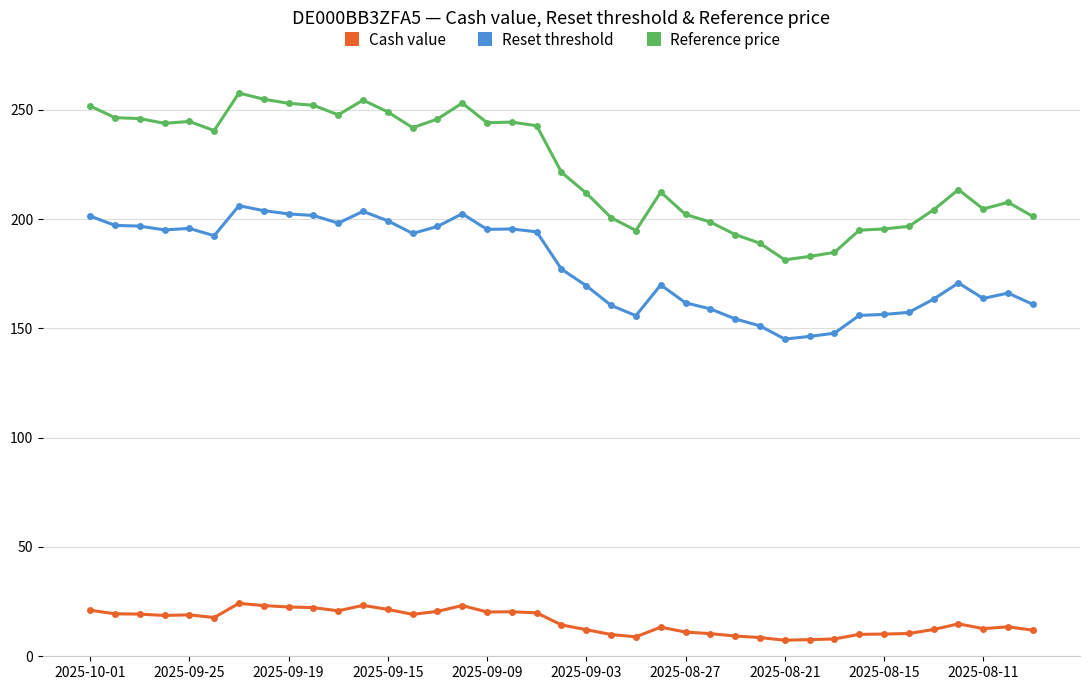

What is the maximum value for Reset threshold?

206.1